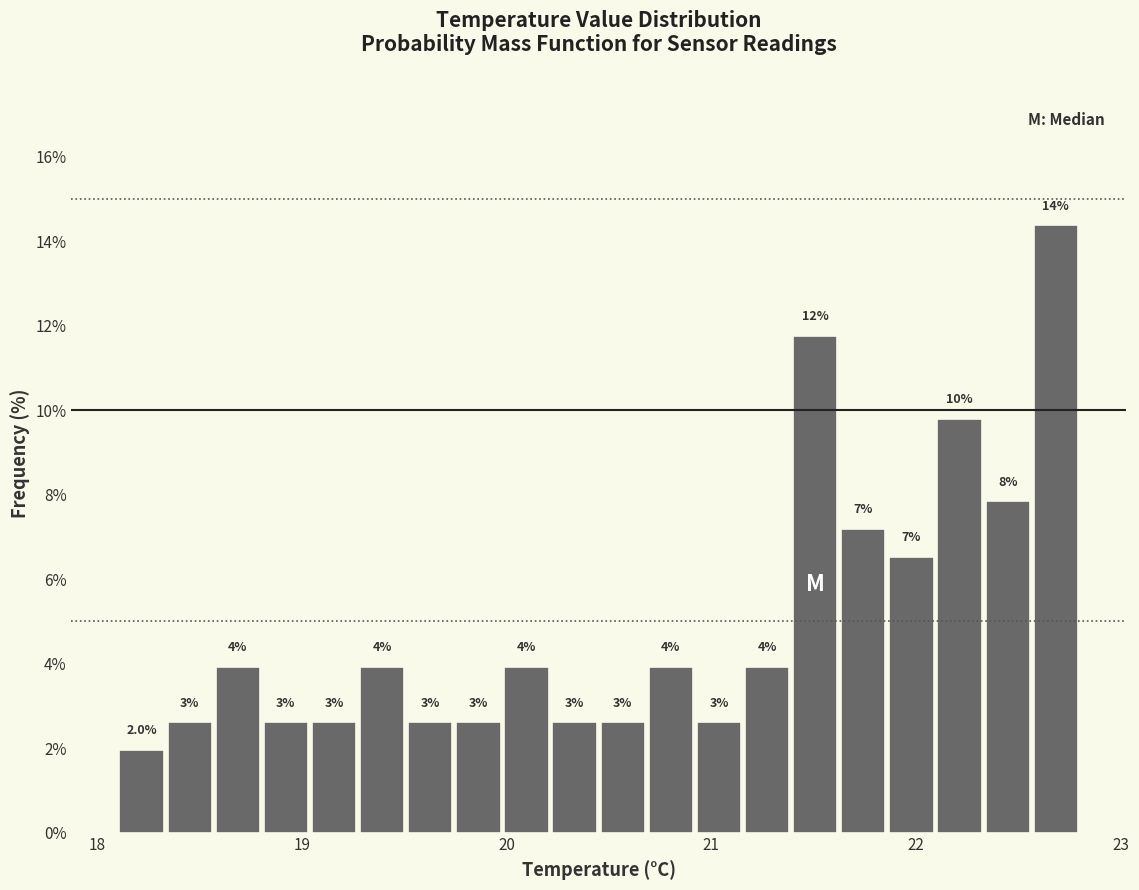

Around what value on the x-axis is the tallest bar? Give the approximate position of its centre, as read against the axis.

22.7